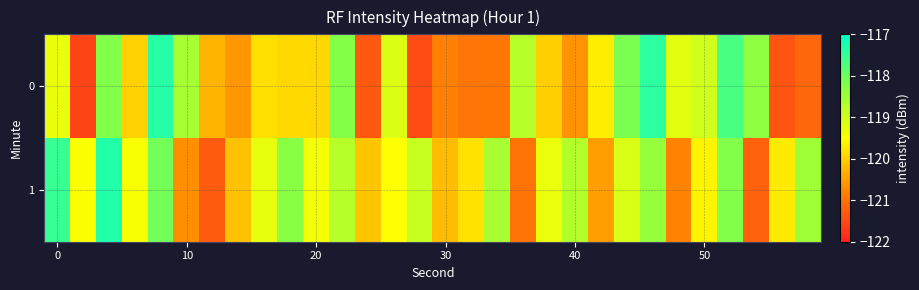

Rank the series by their average value, from lowest to highest.

0, 1